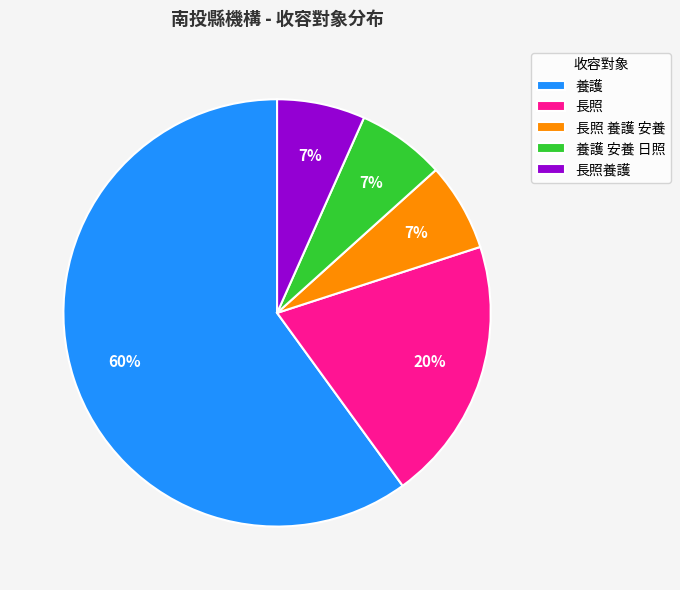

Is there any slice that represents more than half of the pie?

Yes